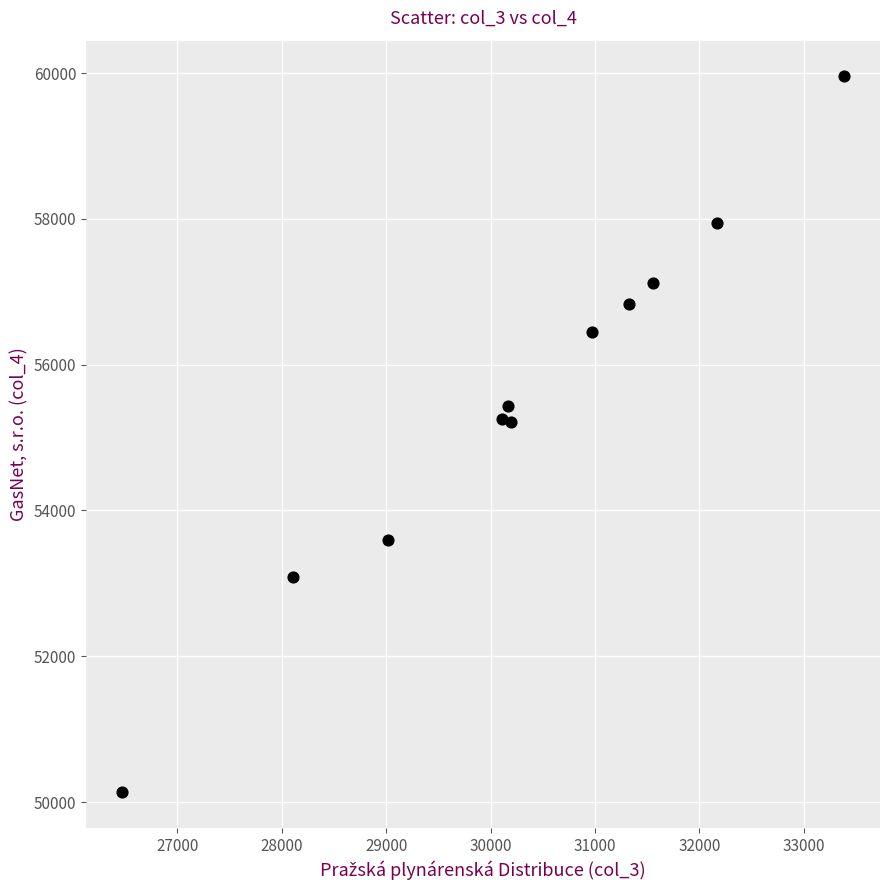

What is the range of X values (max minus min)?

6913.0